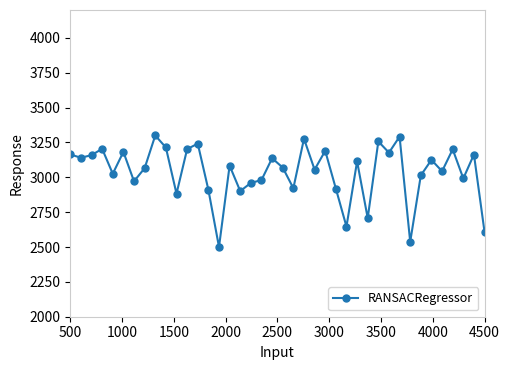

Is this an area chart (filled region under the line)?

No